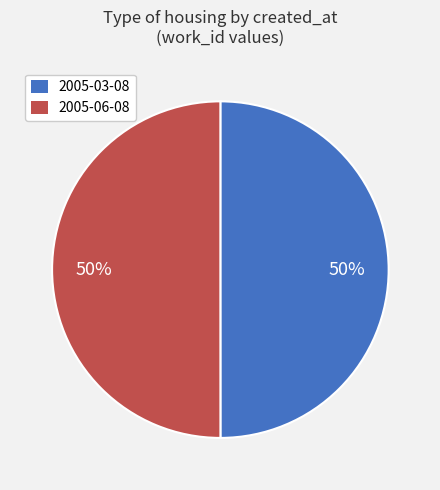

To the nearest percent, what is the combined percentage of 2005-03-08 and 2005-06-08?

100%